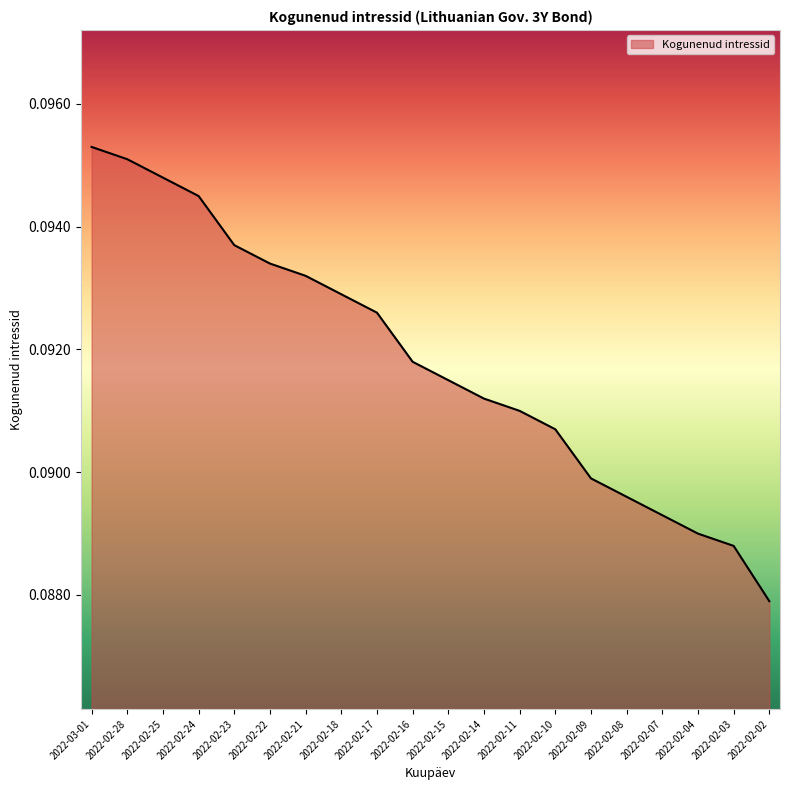

List the labels in order of value, largest first.

2022-03-01, 2022-02-28, 2022-02-25, 2022-02-24, 2022-02-23, 2022-02-22, 2022-02-21, 2022-02-18, 2022-02-17, 2022-02-16, 2022-02-15, 2022-02-14, 2022-02-11, 2022-02-10, 2022-02-09, 2022-02-08, 2022-02-07, 2022-02-04, 2022-02-03, 2022-02-02